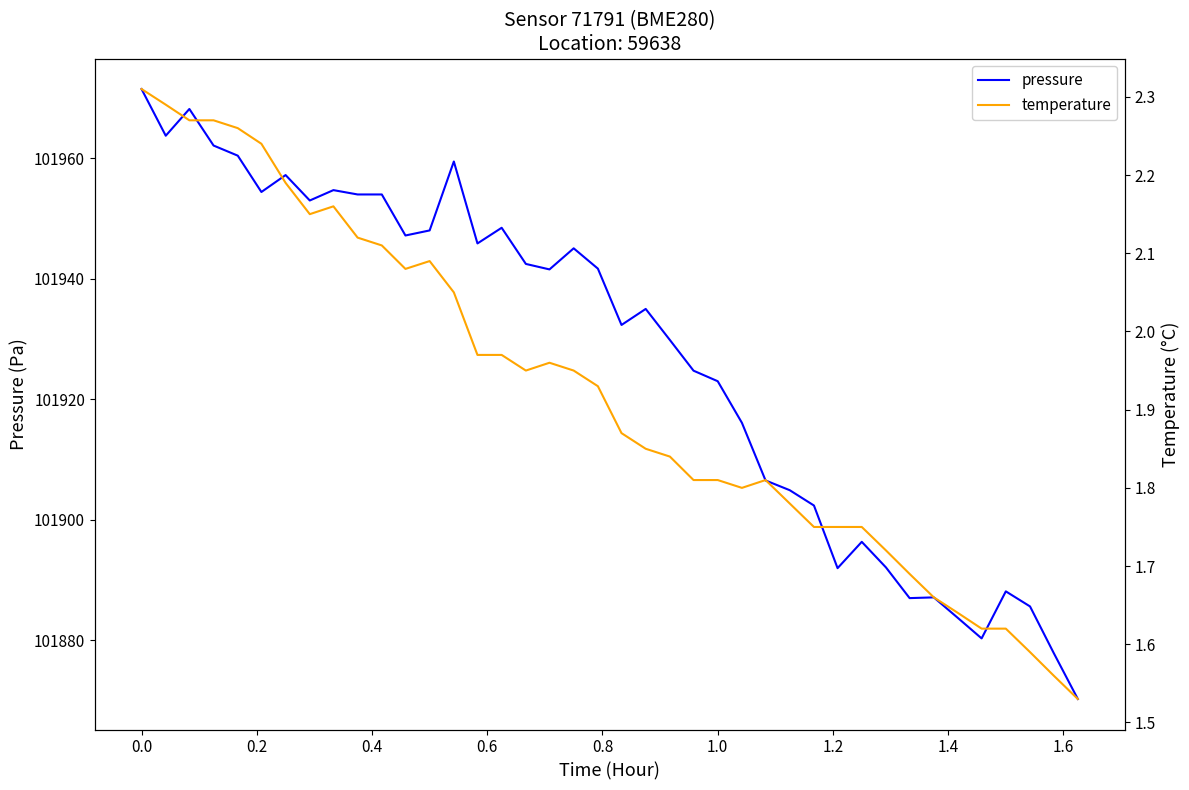

Rank the series by their maximum value, from highest to lowest.

pressure, temperature